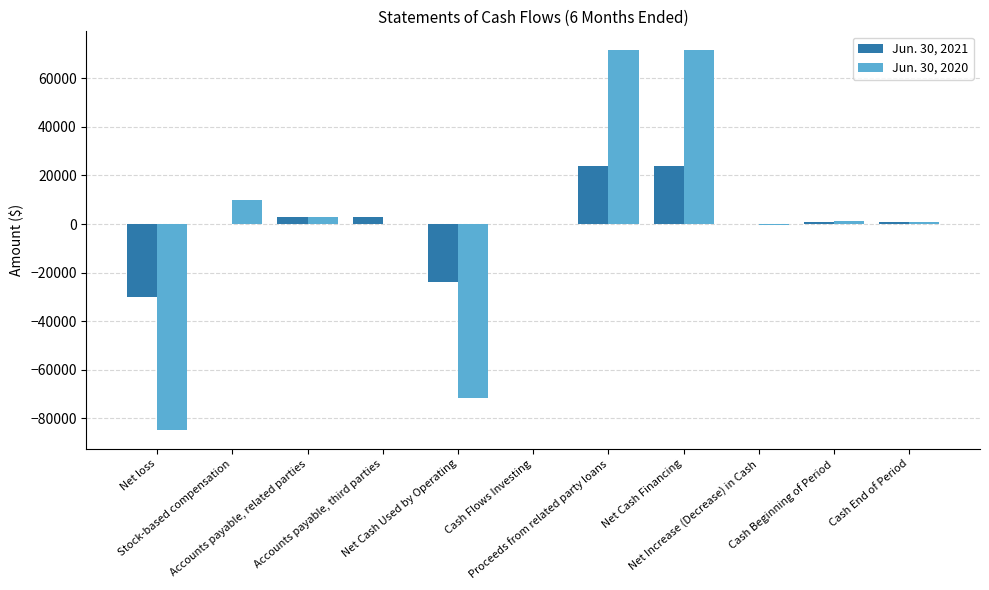

What is the greatest value displayed?

71600